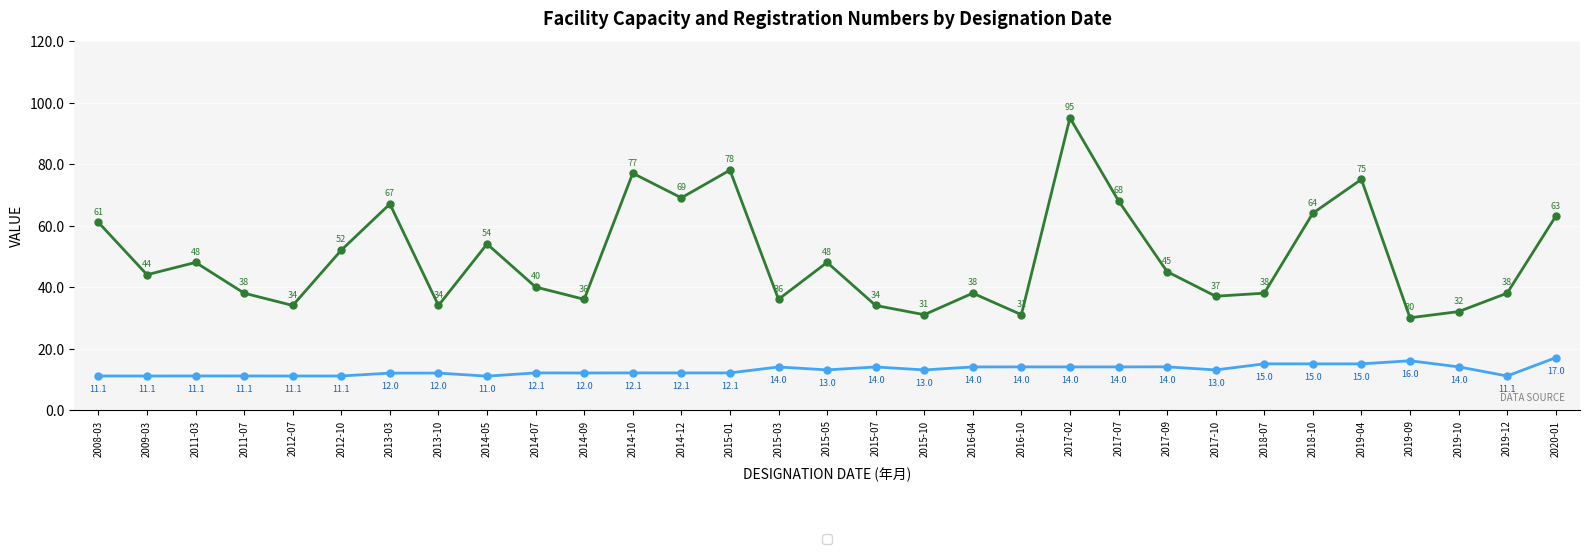

What is the total value across all series at 2016-10?

45.0